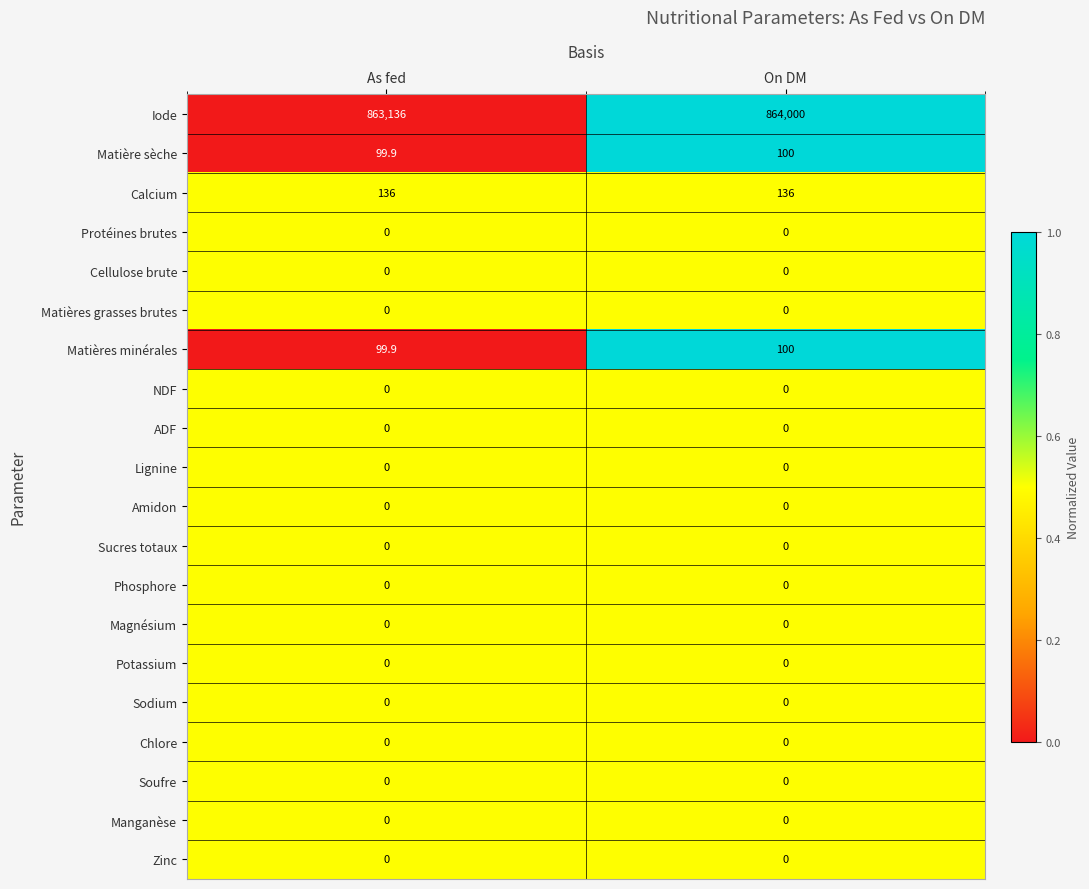

The value of Amidon at On DM is 0.0. True or false?

True